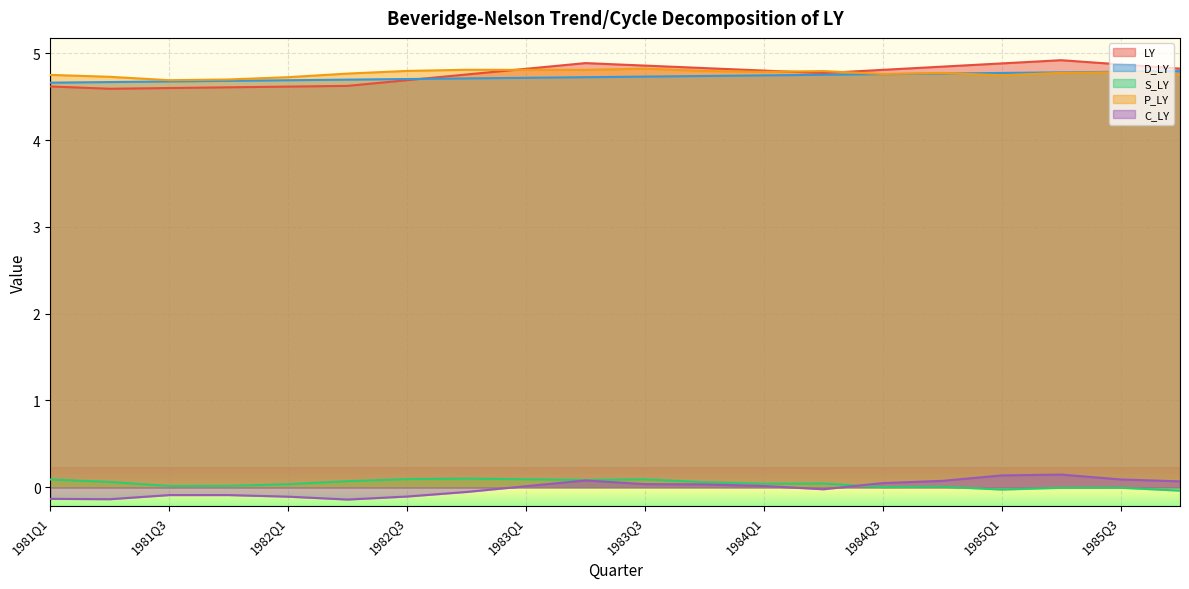

List the labels in order of D_LY value, largest first.

1985Q4, 1985Q3, 1985Q2, 1985Q1, 1984Q4, 1984Q3, 1984Q2, 1984Q1, 1983Q4, 1983Q3, 1983Q2, 1983Q1, 1982Q4, 1982Q3, 1982Q2, 1982Q1, 1981Q4, 1981Q3, 1981Q2, 1981Q1